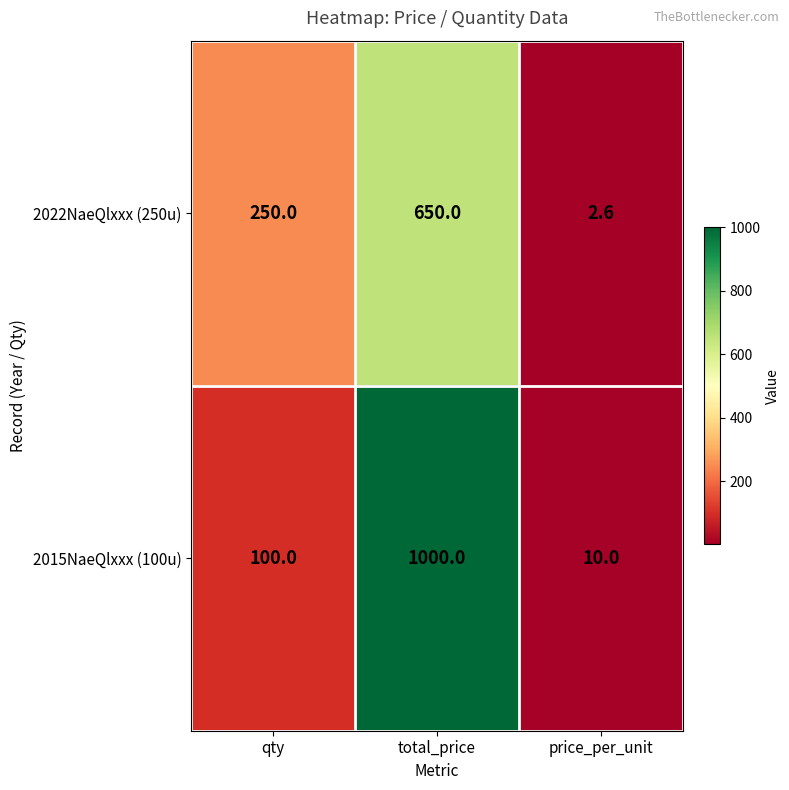

At which category is the sum across all series the highest?

total_price